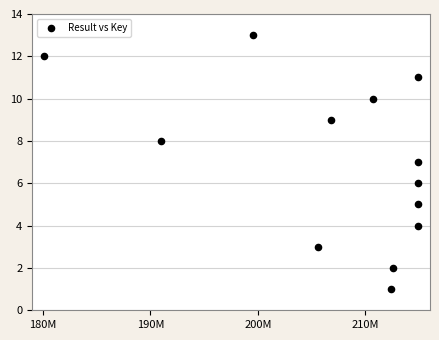

What is the range of X values (max minus min)?

34746616